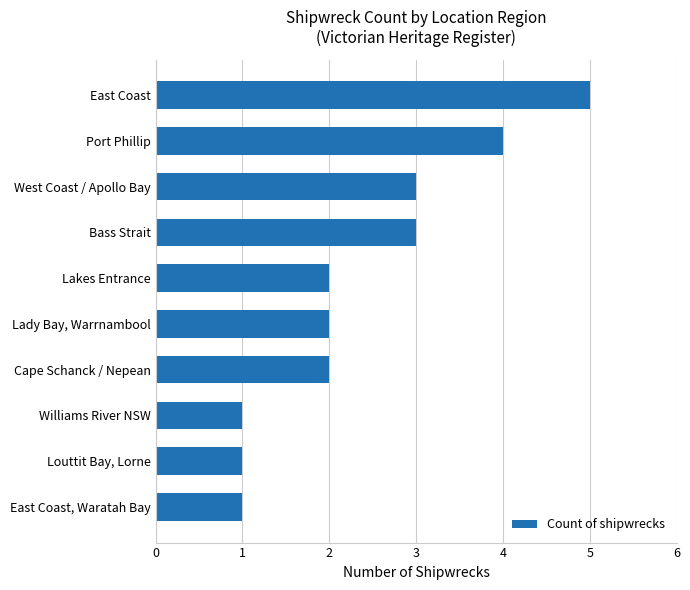

Read the value at Bass Strait.

3